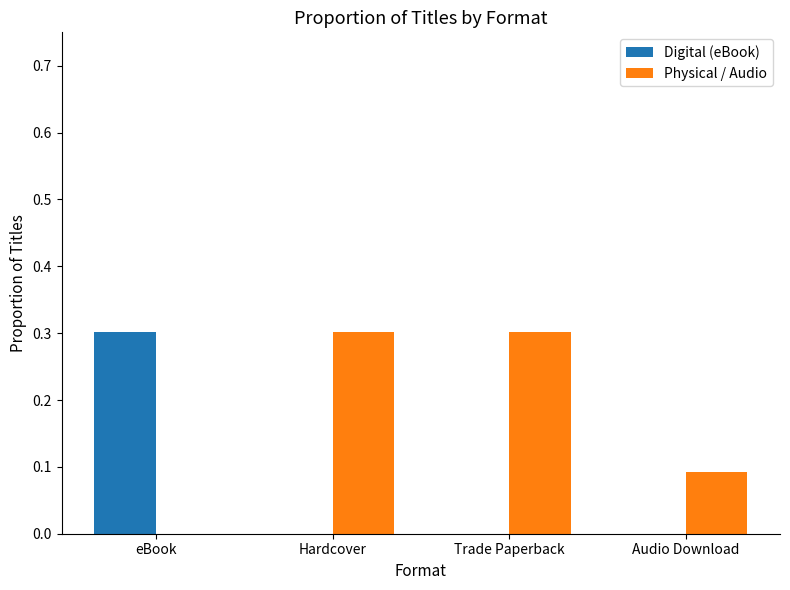

Count the number of categories in the chart.

4